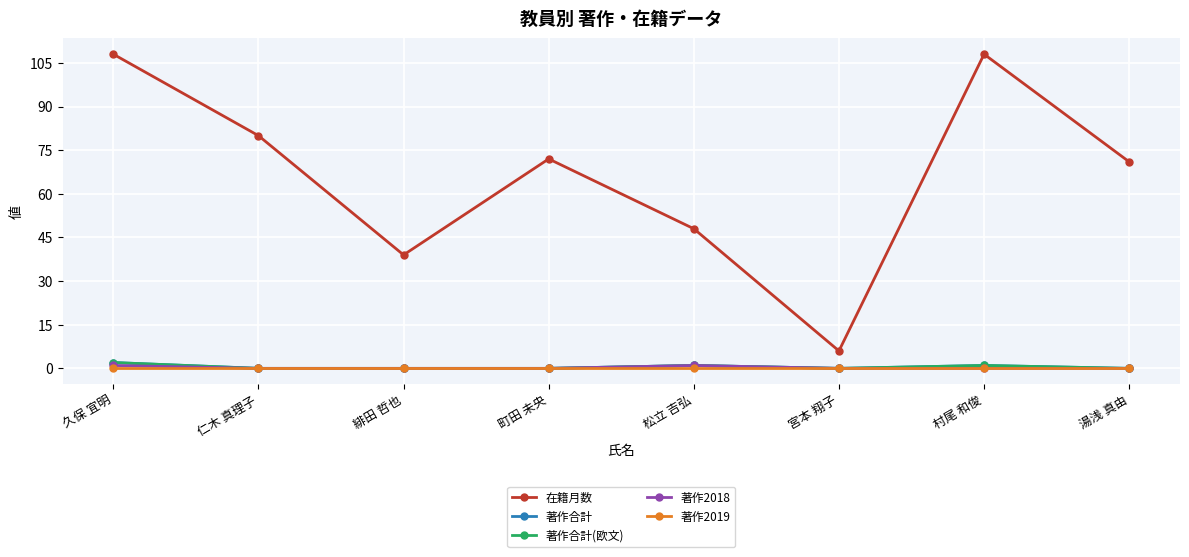

Rank the series by their maximum value, from lowest to highest.

著作2019, 著作2018, 著作合計, 著作合計(欧文), 在籍月数